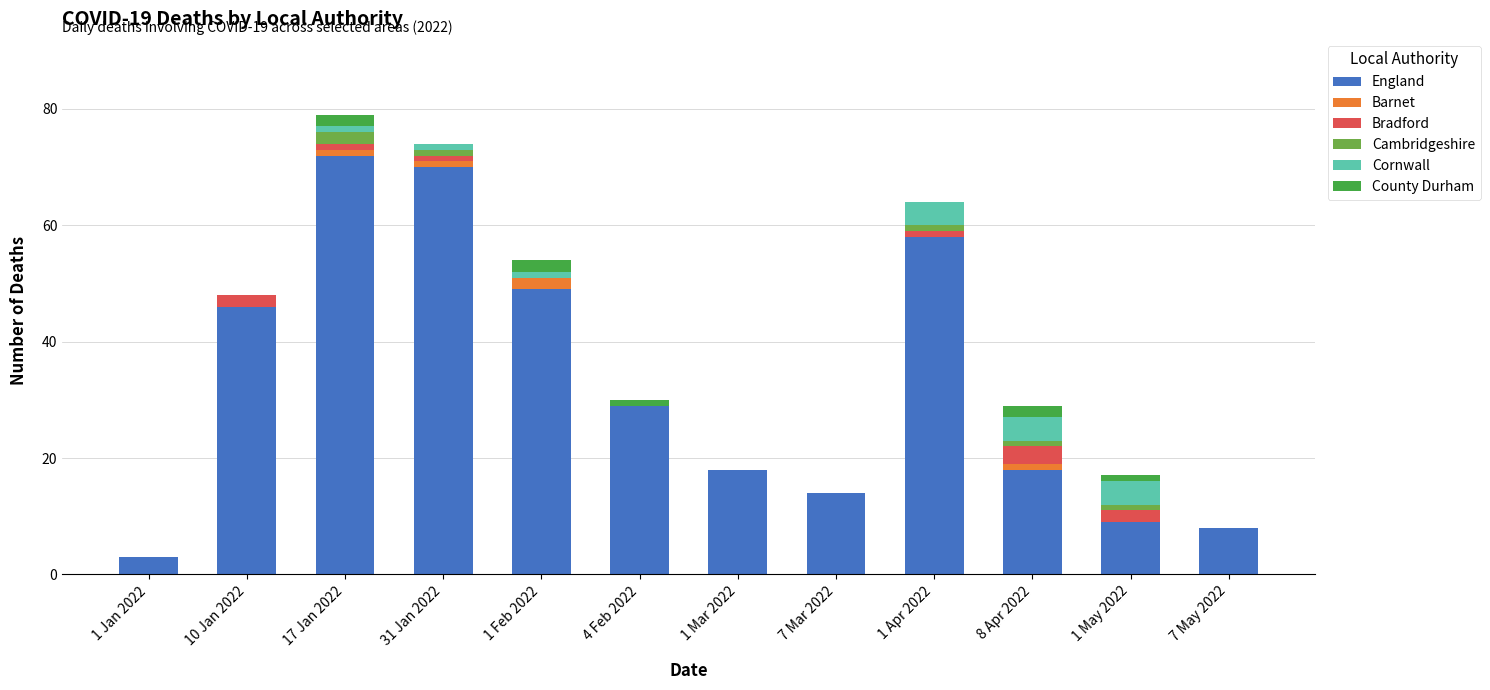

True or false: England has a value of 72 at 17 Jan 2022.

True